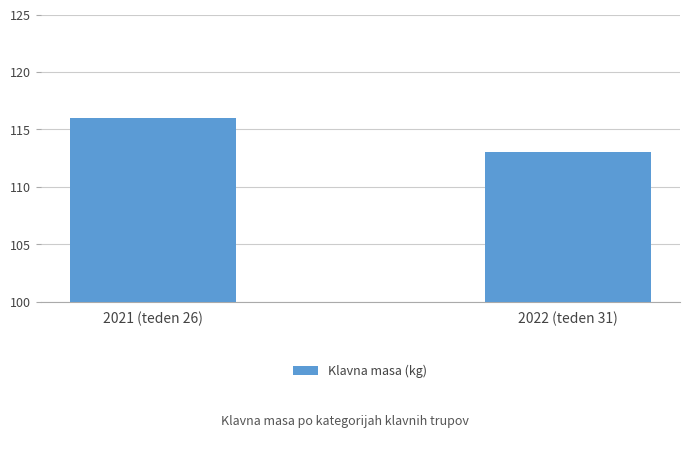

How many values are between 113 and 116?

2